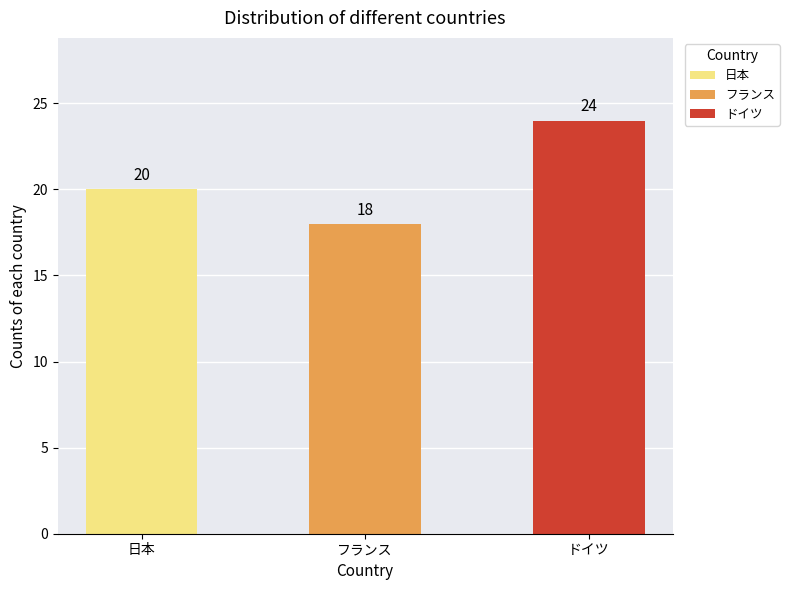

Which label corresponds to the largest value in the chart?

ドイツ